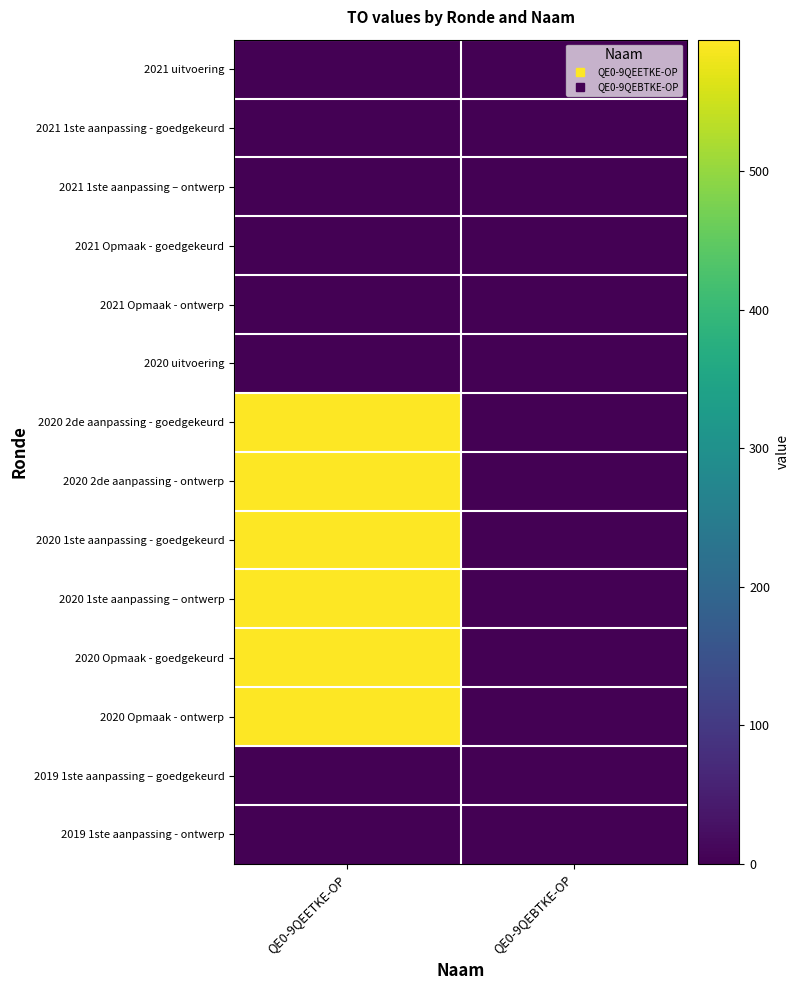

Between QE0-9QEBTKE-OP and QE0-9QEETKE-OP, which is larger?

QE0-9QEBTKE-OP